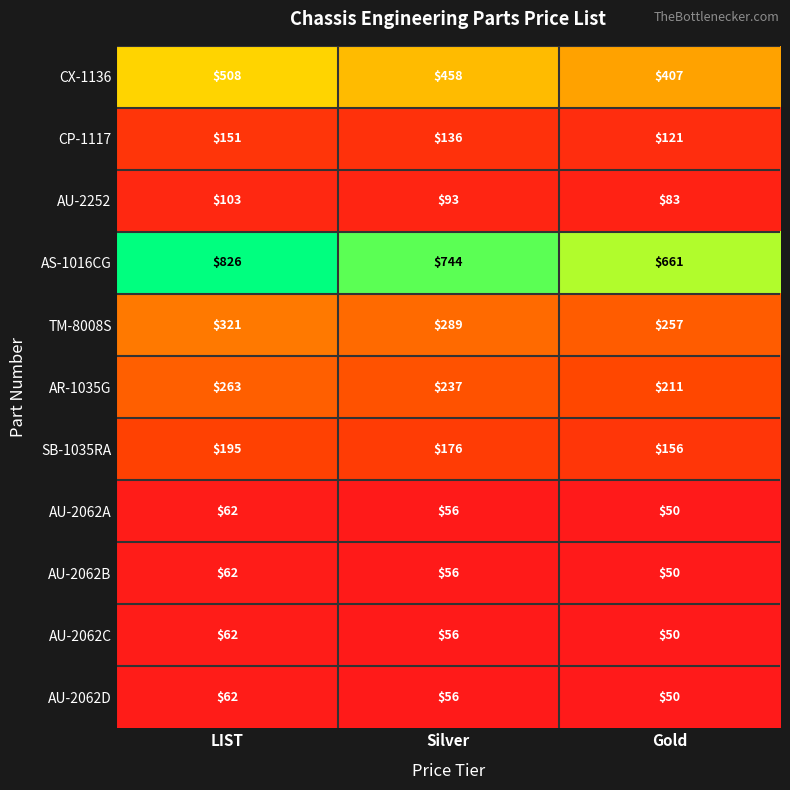

What is the difference between the AS-1016CG values at Gold and Silver?

83